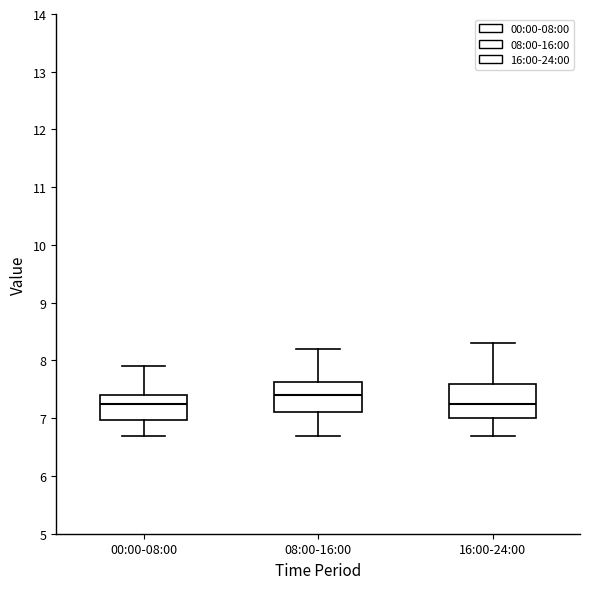

Reading left to right, transcribe this box plot: for each box, give where its median line is, the range the box spans, and where its two whiskers end, as read against the y-axis. The values are not printed on the chart, so give them approximately, as read against the axis.

00:00-08:00: median 7.3, box 7.0 to 7.4, whiskers 6.7 to 7.9
08:00-16:00: median 7.4, box 7.1 to 7.6, whiskers 6.7 to 8.2
16:00-24:00: median 7.3, box 7.0 to 7.6, whiskers 6.7 to 8.3